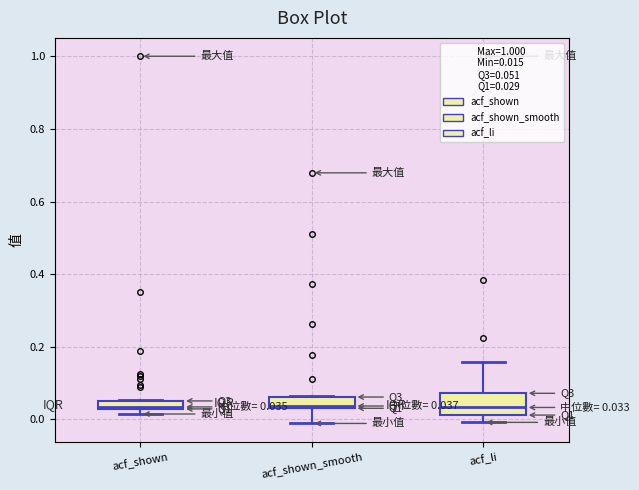

Comparing the boxes themselves (not the whiskers), which one is the tallest?

acf_li